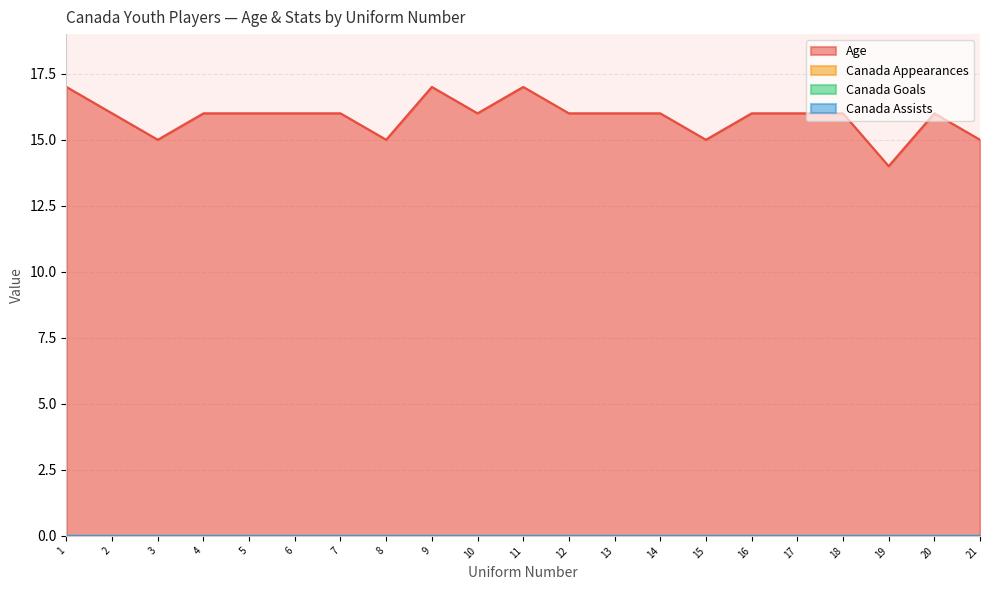

Which category has the highest value in the Canada Goals series?

1